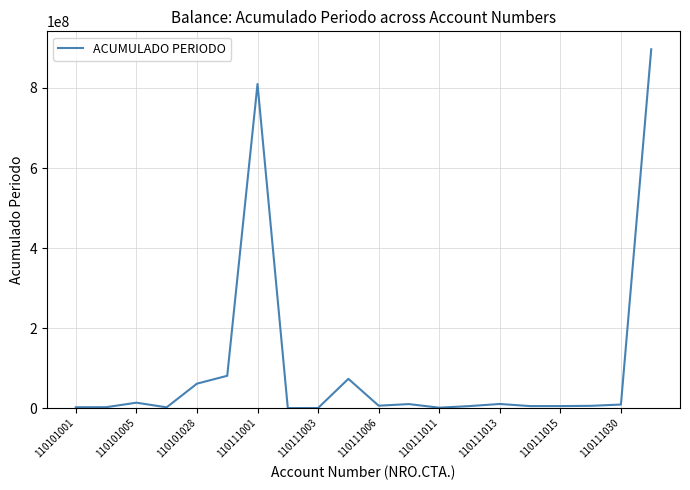

What is the maximum value shown in the chart?

896770510